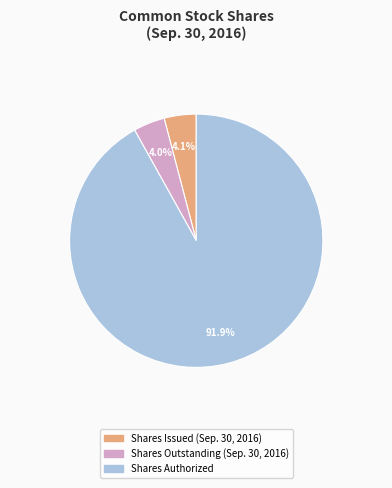

To the nearest percent, what is the combined percentage of Shares Issued (Sep. 30, 2016) and Shares Authorized?

96%